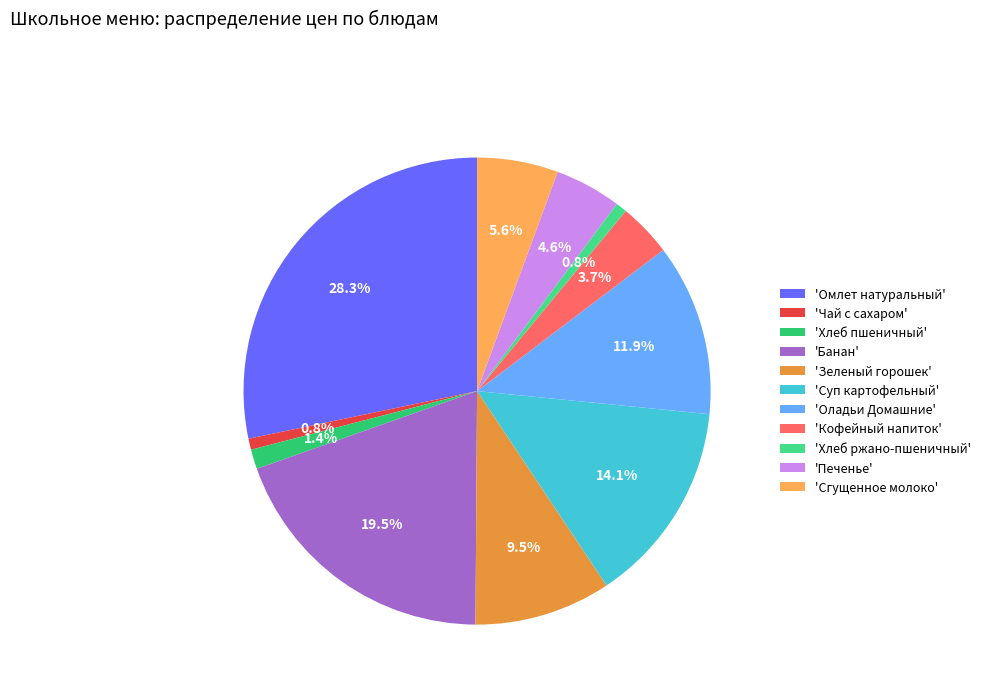

To the nearest percent, what is the average slice percentage?

9%